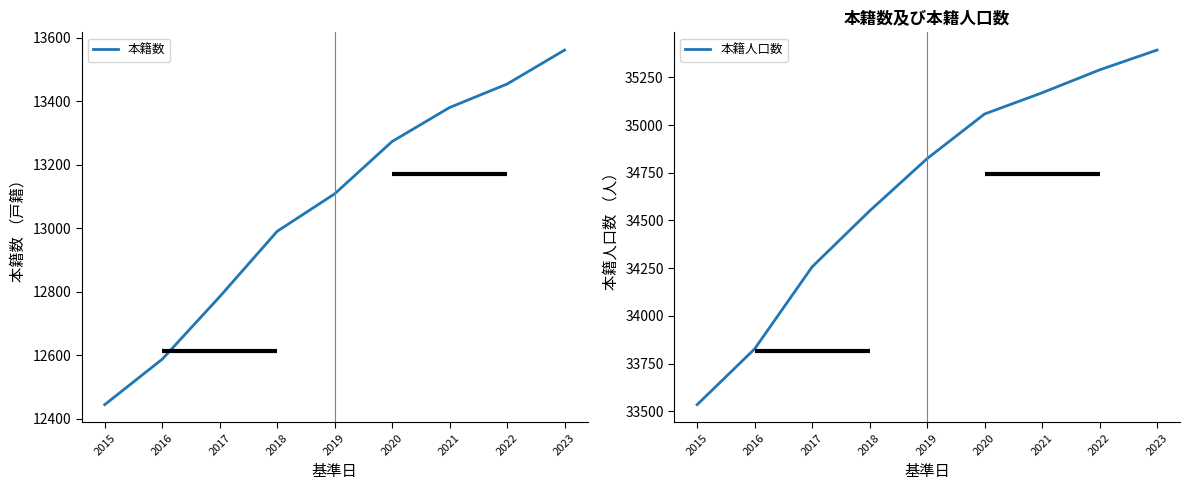

What is the difference between the 本籍数 values at 2023 and 2020?

288